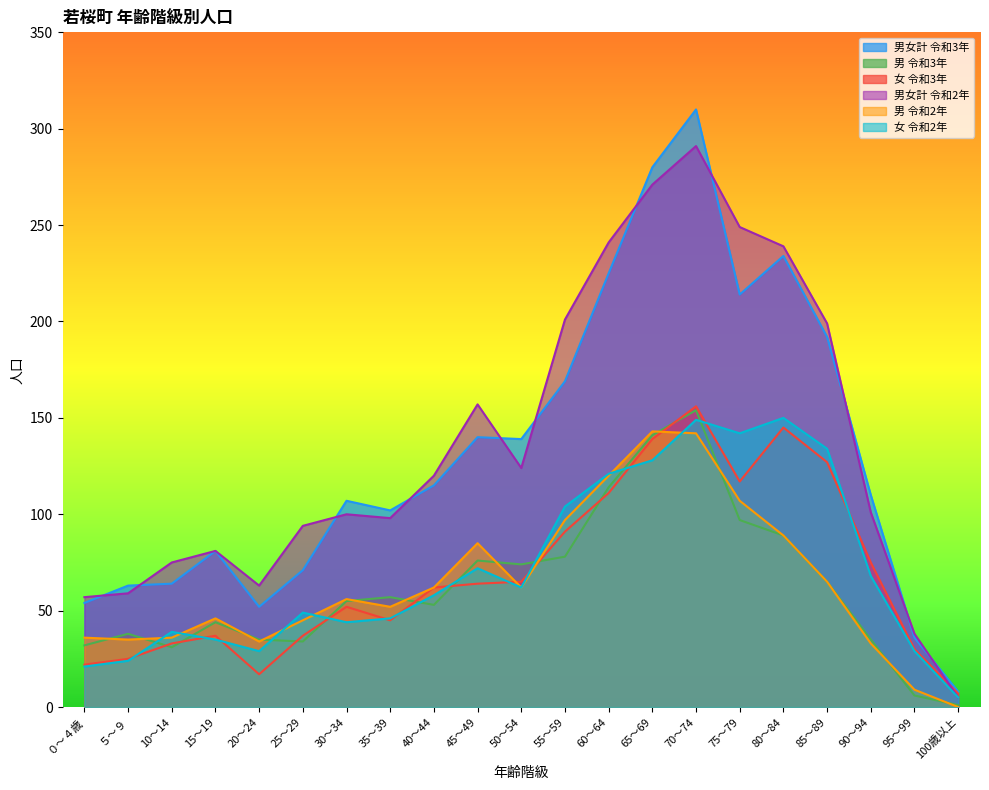

At 30～34, list the series in order from largest to smallest.

男女計 令和3年, 男女計 令和2年, 男 令和2年, 男 令和3年, 女 令和3年, 女 令和2年